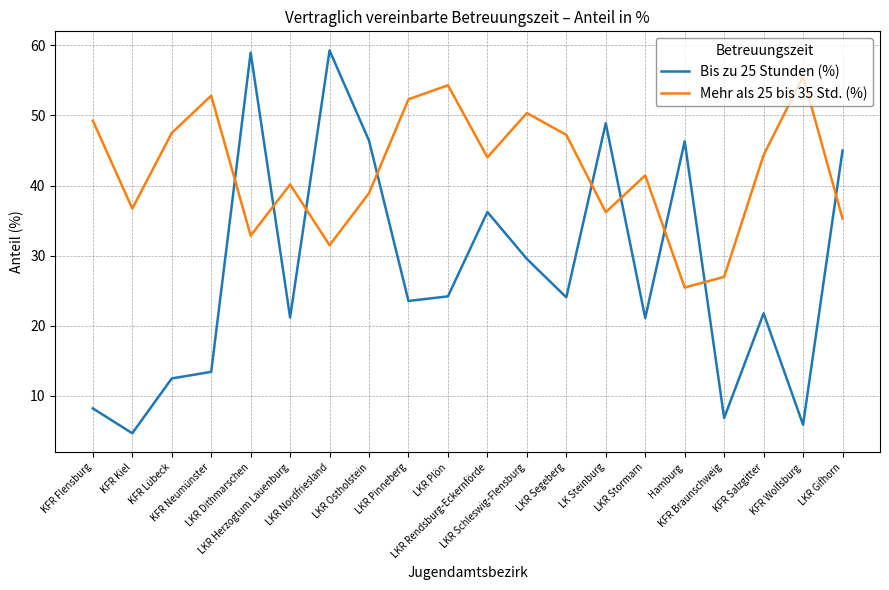

True or false: Mehr als 25 bis 35 Std. (%) has more than 1 interior local peaks.

True